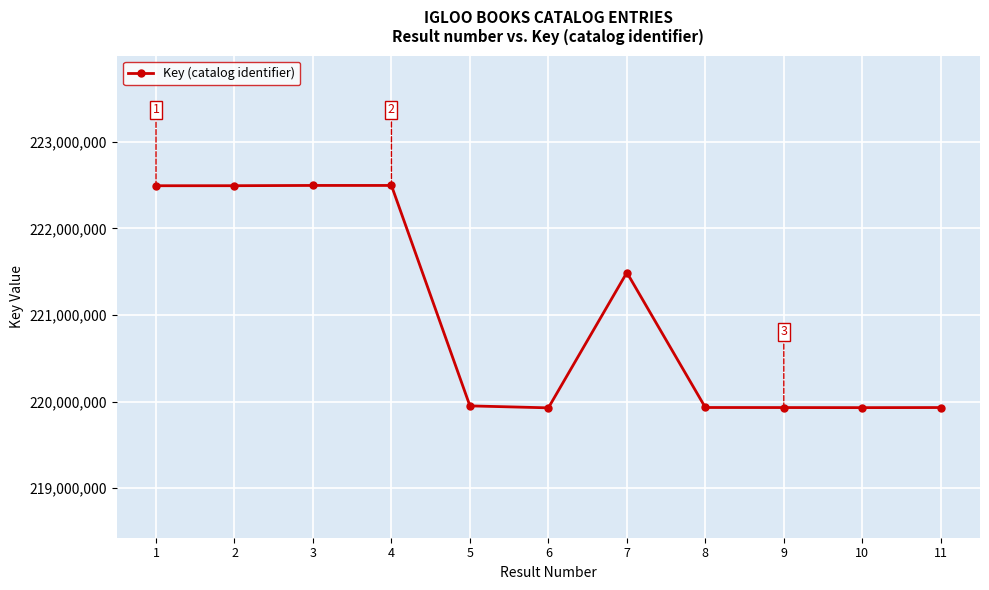

Approximately how many times larger is the value at 8 compared to 5?

1.0